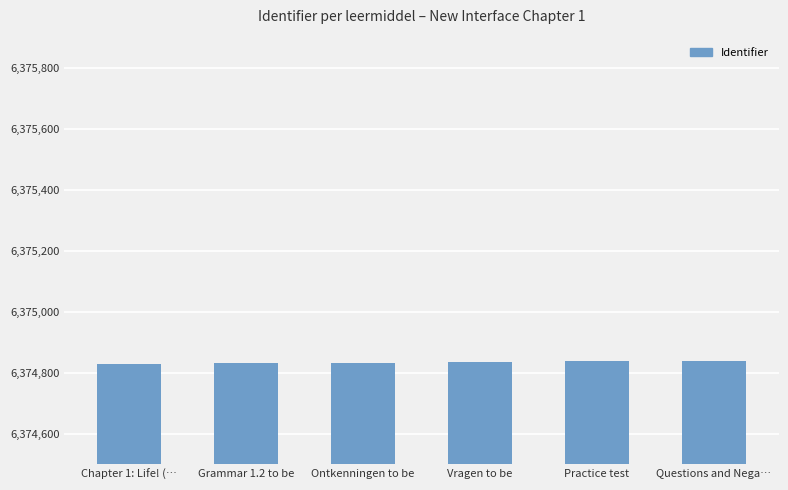

True or false: the data shows 6374838 at Practice test.

True